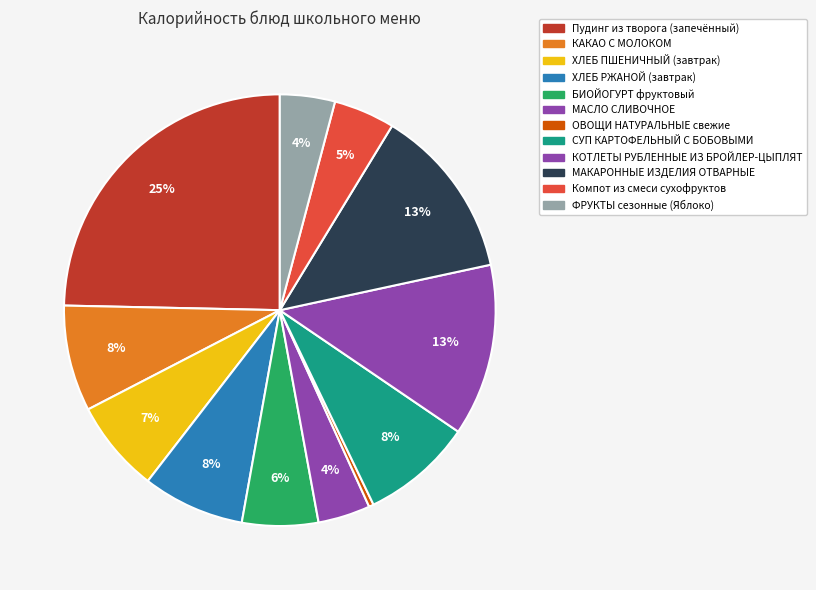

To the nearest percent, what is the combined percentage of КАКАО С МОЛОКОМ and Пудинг из творога (запечённый)?

33%